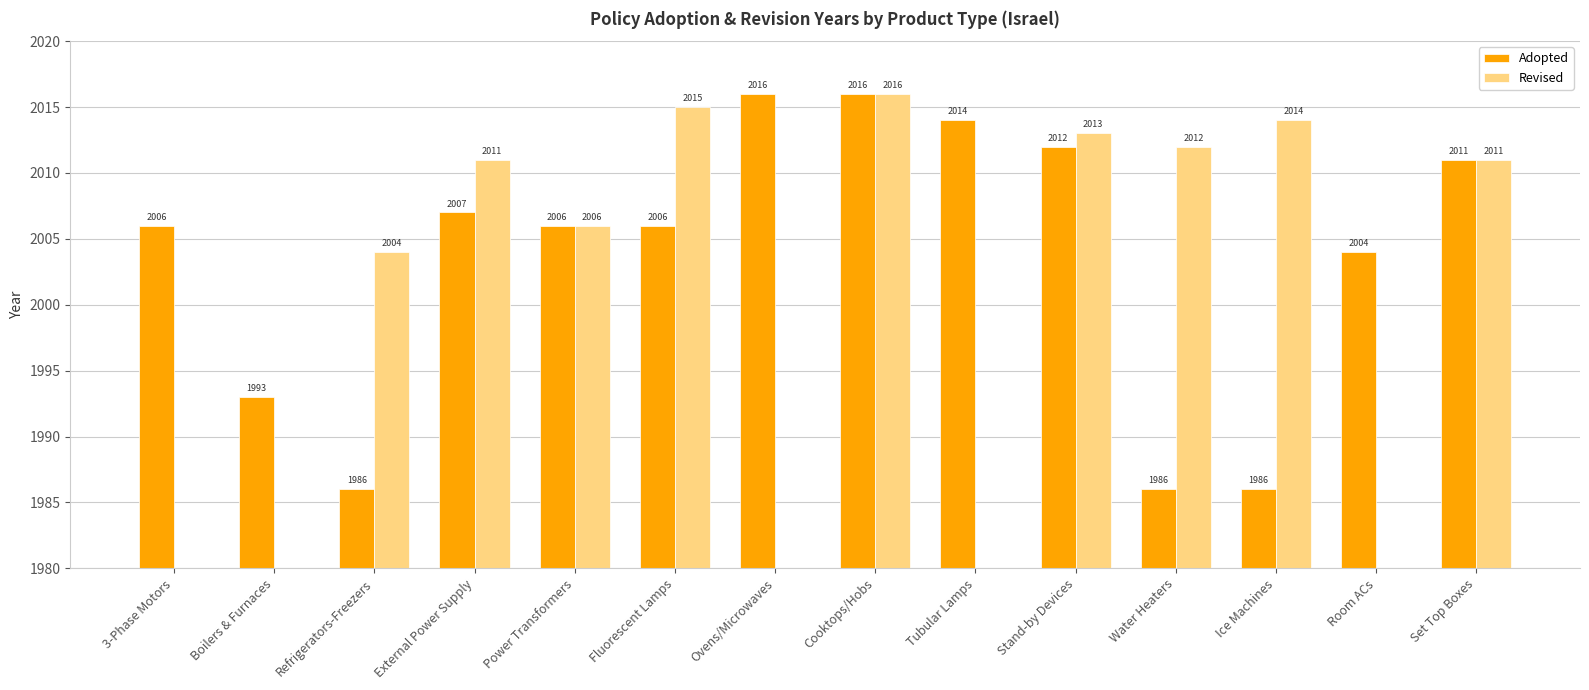

What is the approximate value of Revised at Fluorescent Lamps, to the nearest 10?

2020